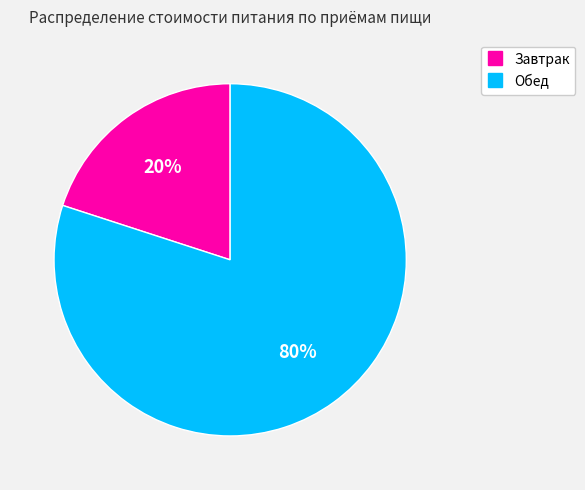

True or false: Завтрак accounts for 20% of the total.

True